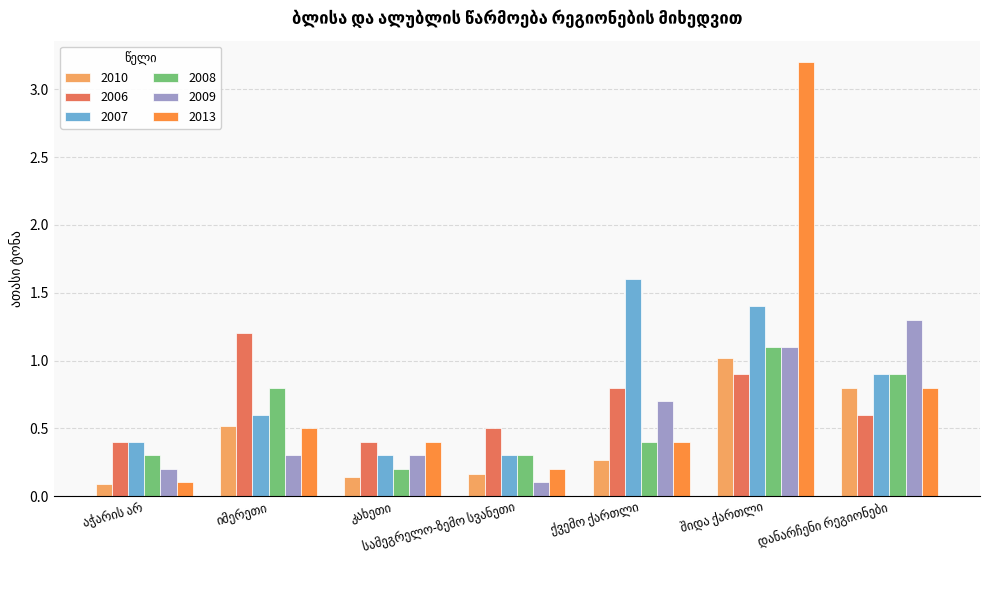

What is the sum of all 2013 values?

5.6